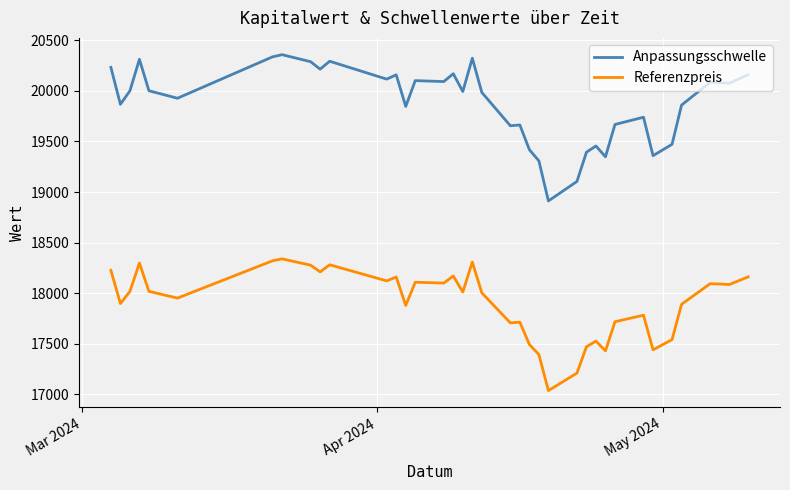

Does the chart have visible grid lines?

Yes